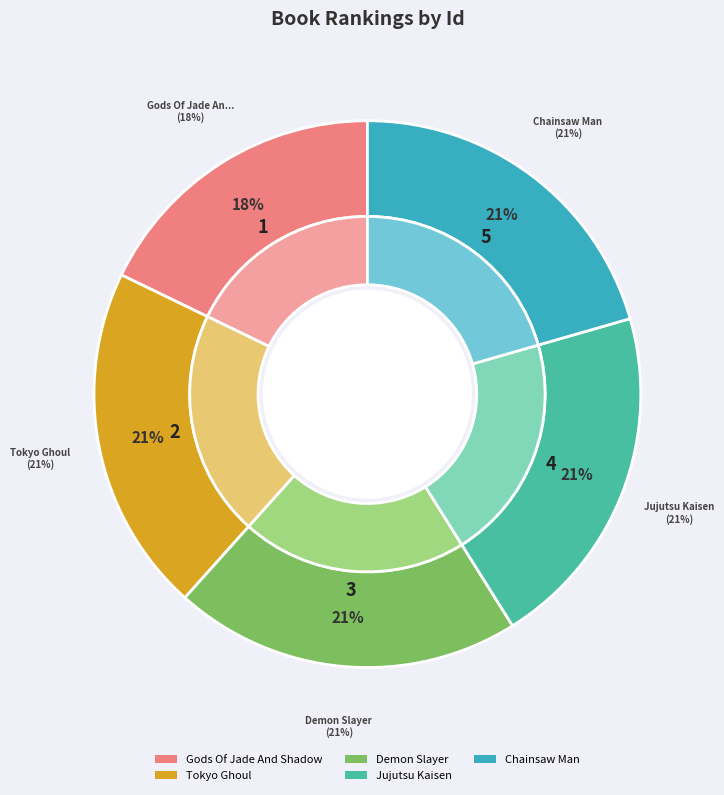

What percentage do Jujutsu Kaisen and Gods Of Jade And Shadow together represent?

38.4%